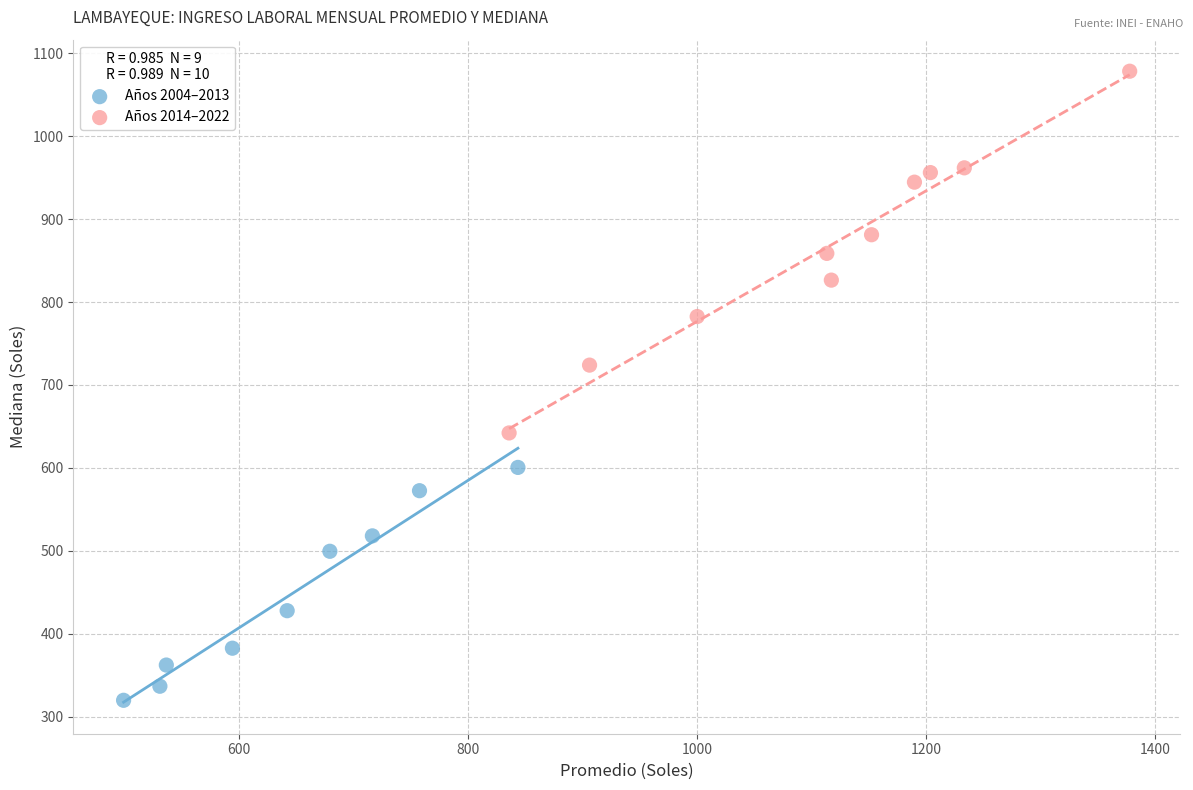

Which series reaches the minimum Y coordinate?

Años 2004–2013